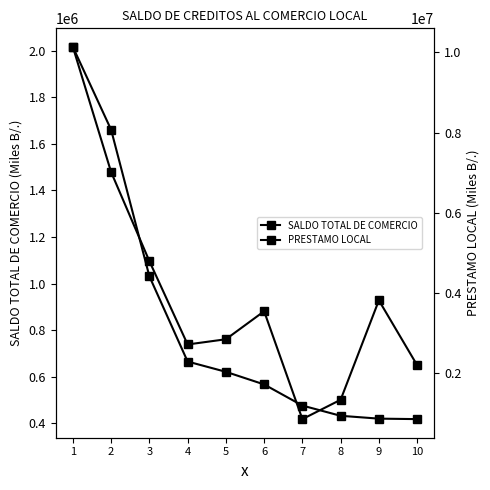

How many data points in PRESTAMO LOCAL are less than 3547045?

5